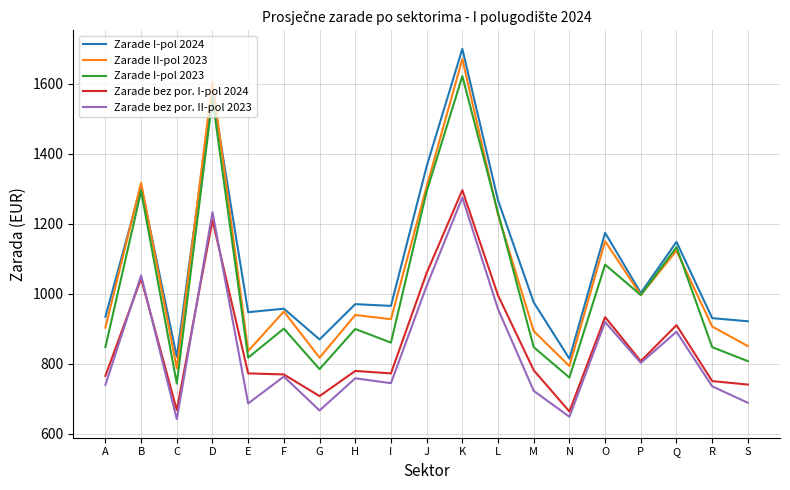

Where does the Zarade I-pol 2024 series first go above 970?

B